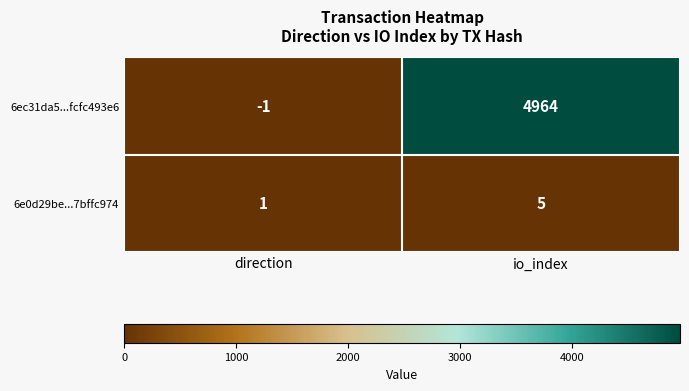

How many data points does each series have?

2